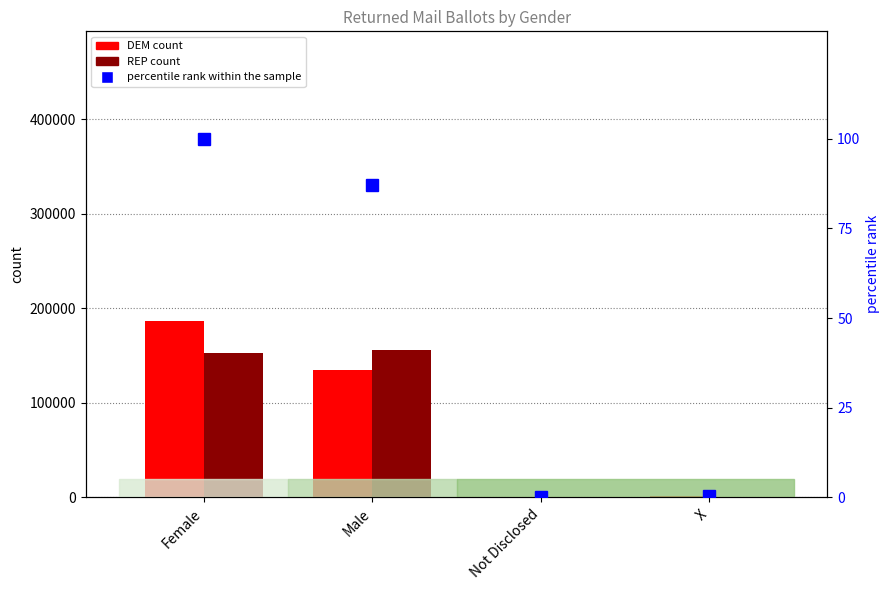

Rank the categories by REP value from highest to lowest.

Male, Female, X, Not Disclosed